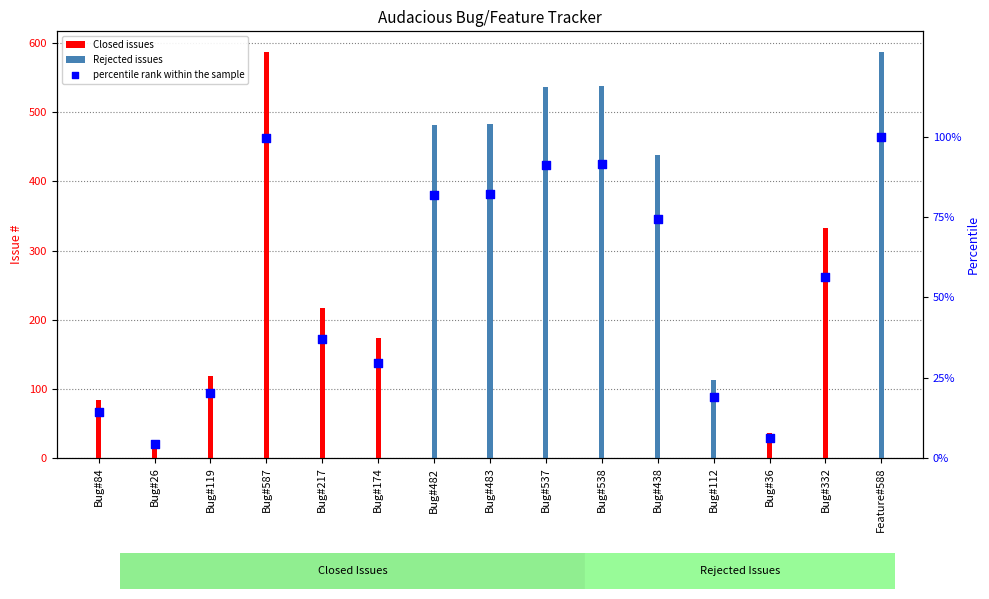

What is the change in value from Bug#587 to Bug#332?

-255